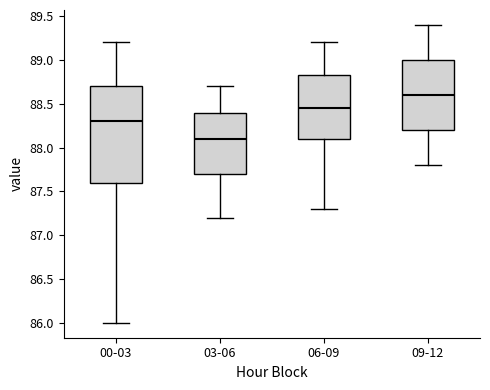

Comparing the boxes themselves (not the whiskers), which one is the tallest?

00-03